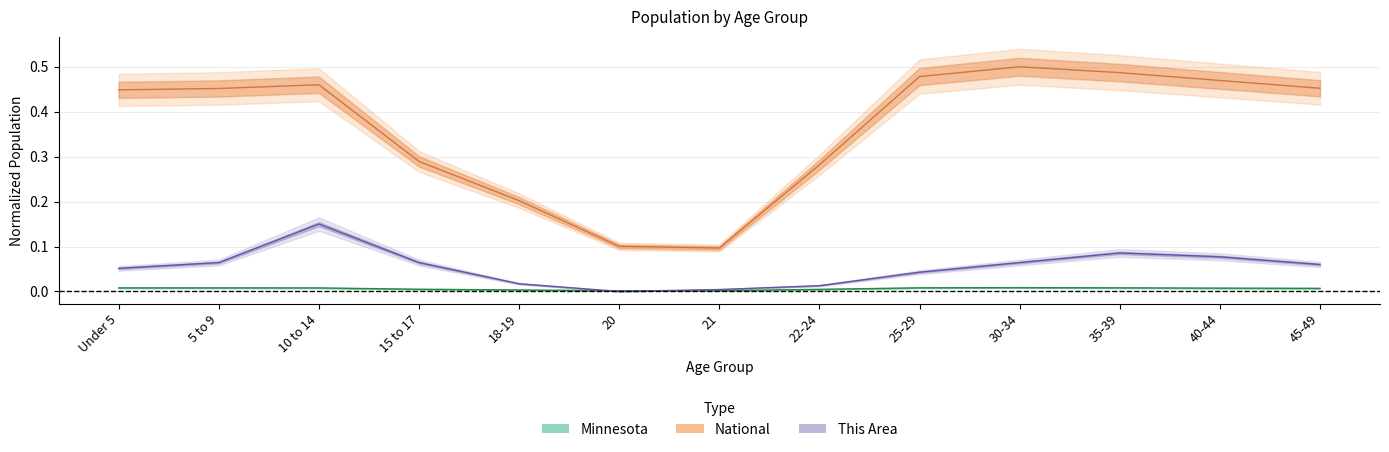

Count the number of categories in the chart.

13